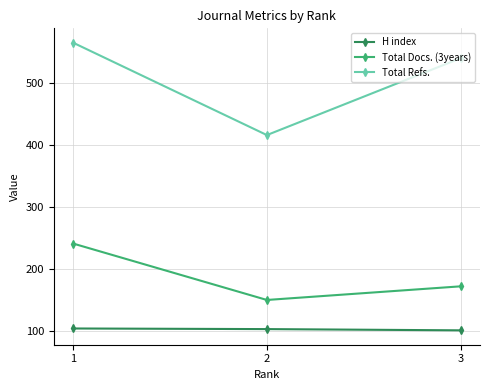

How many categories are shown in the chart?

3